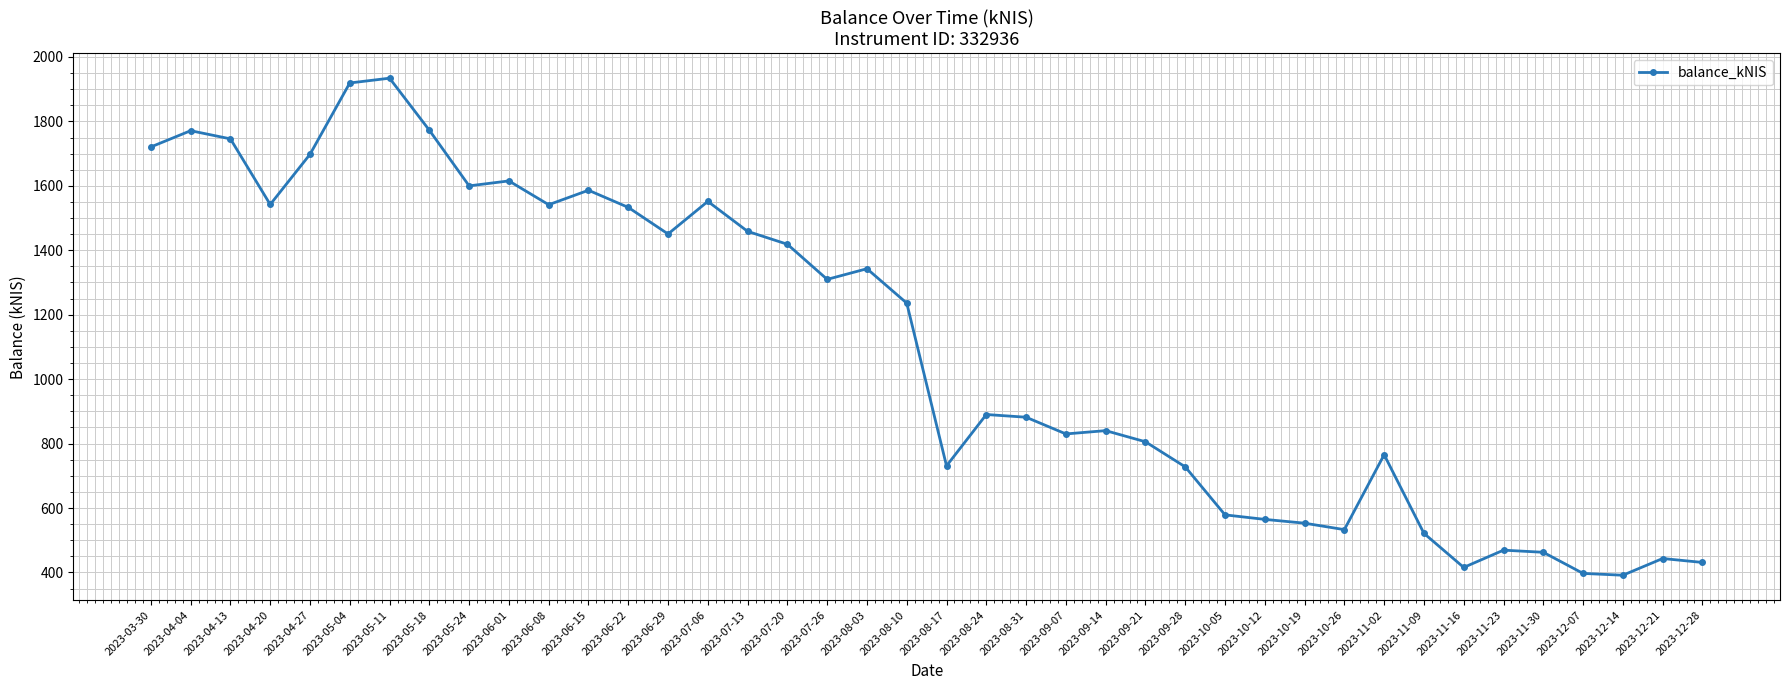

Between 2023-06-08 and 2023-07-13, which is larger?

2023-06-08